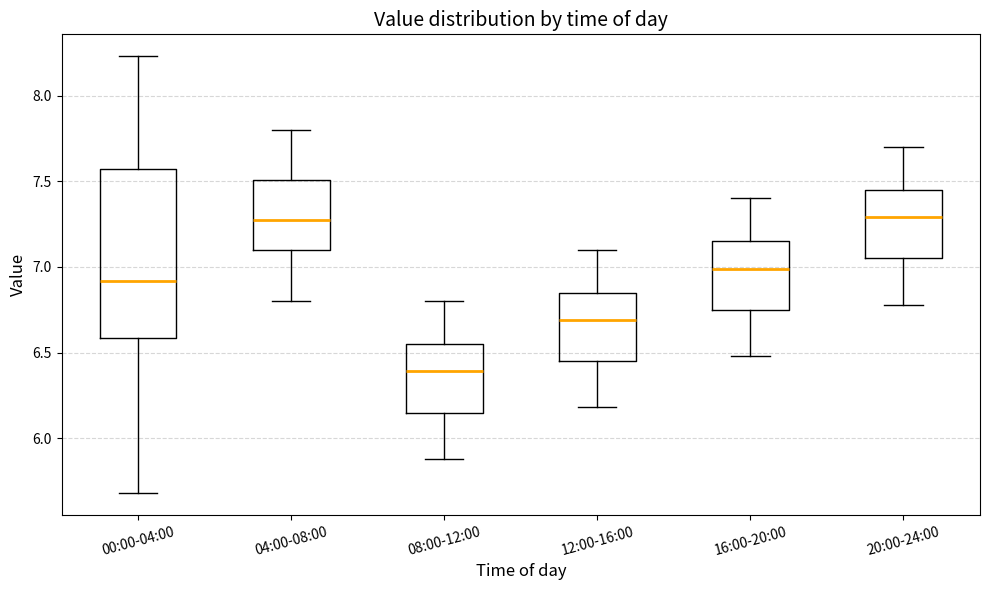

Comparing the boxes themselves (not the whiskers), which one is the tallest?

00:00-04:00